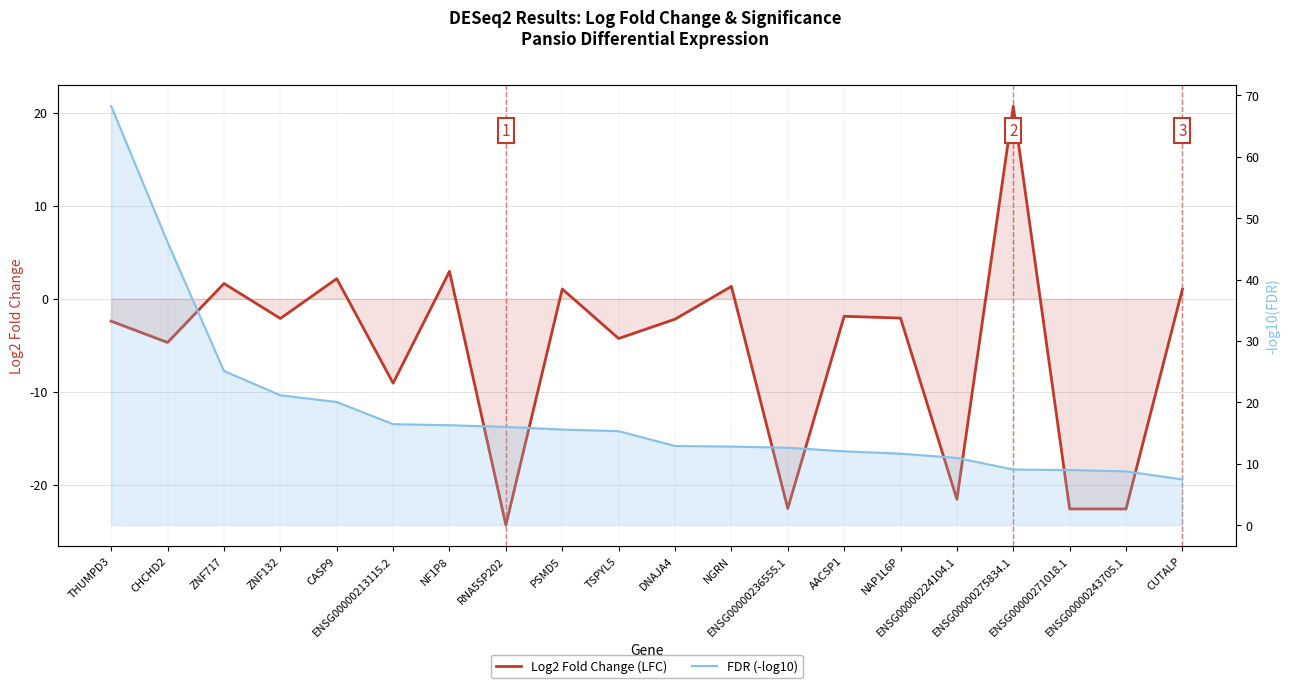

The Log2 Fold Change (LFC) series shows -4.7 at CHCHD2. True or false?

True